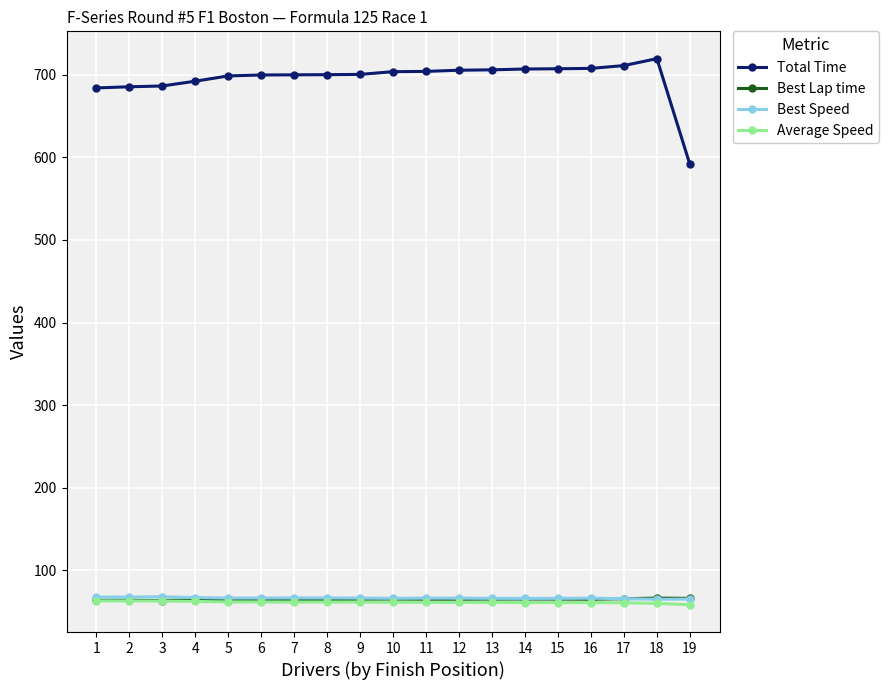

True or false: Total Time has more than 0 points higher than both neighbors.

True